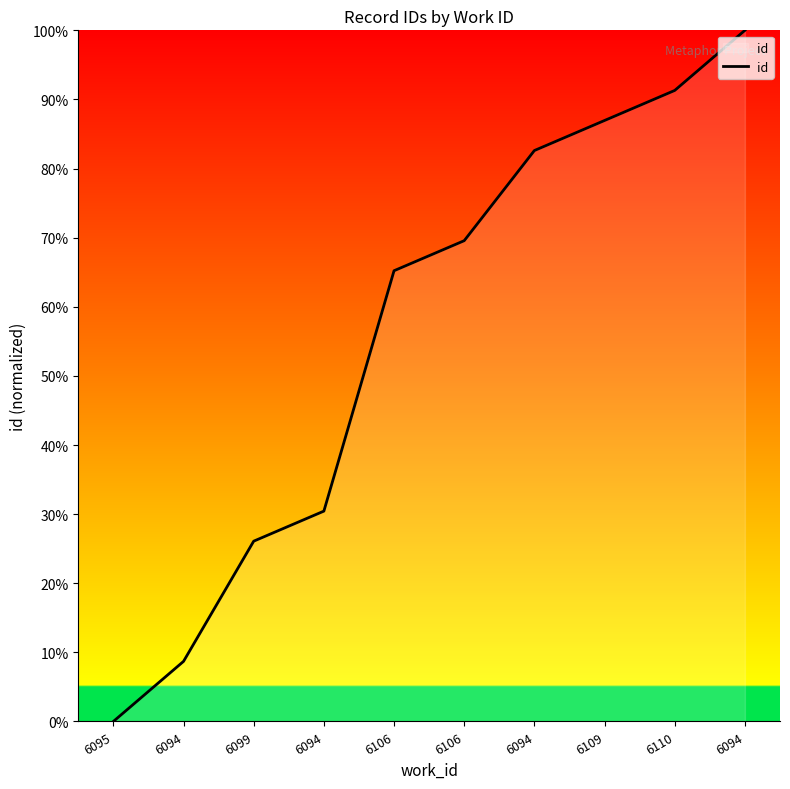

Count the number of categories in the chart.

10